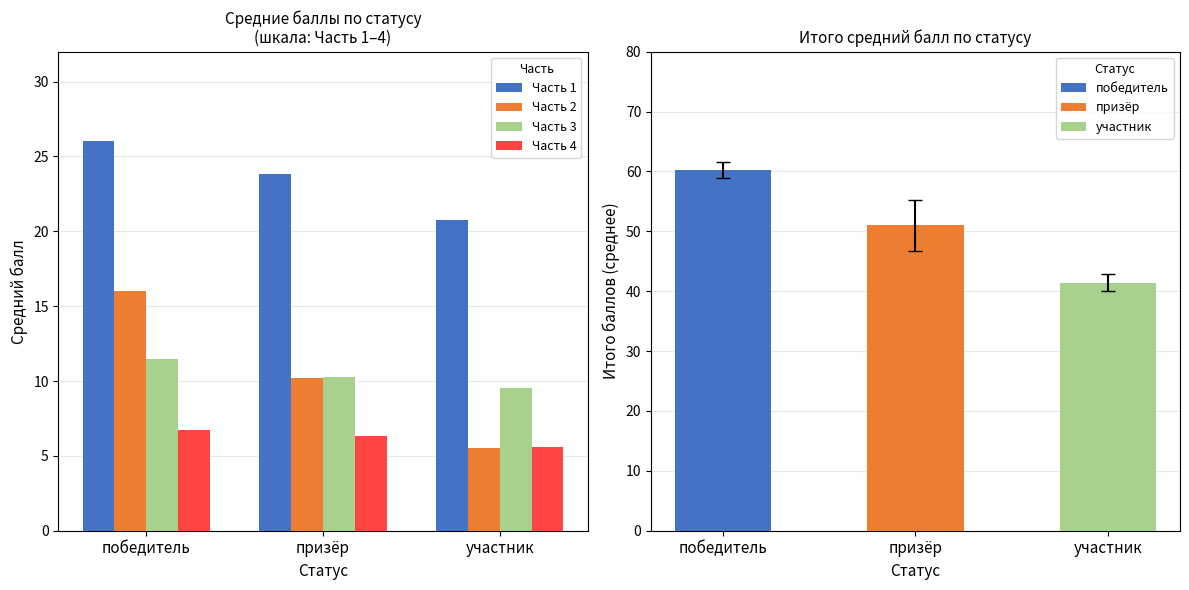

Reading right to left, what are all the values shown in this chart?

Часть 1: 20.8	23.9	26.0
Часть 2: 5.5	10.2	16.0
Часть 3: 9.5	10.2	11.5
Часть 4: 5.6	6.3	6.8